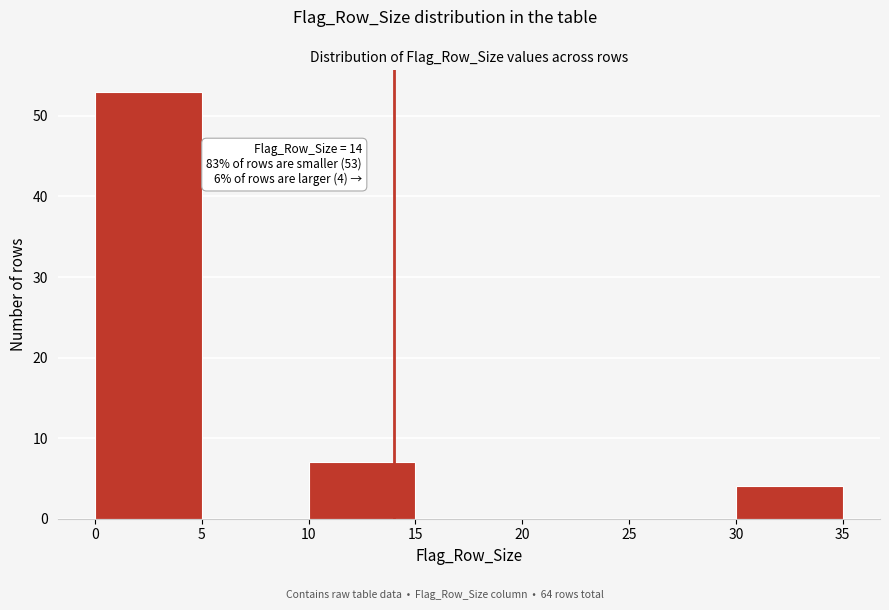

Over which range of the x-axis is the bar tallest?

0 to 5